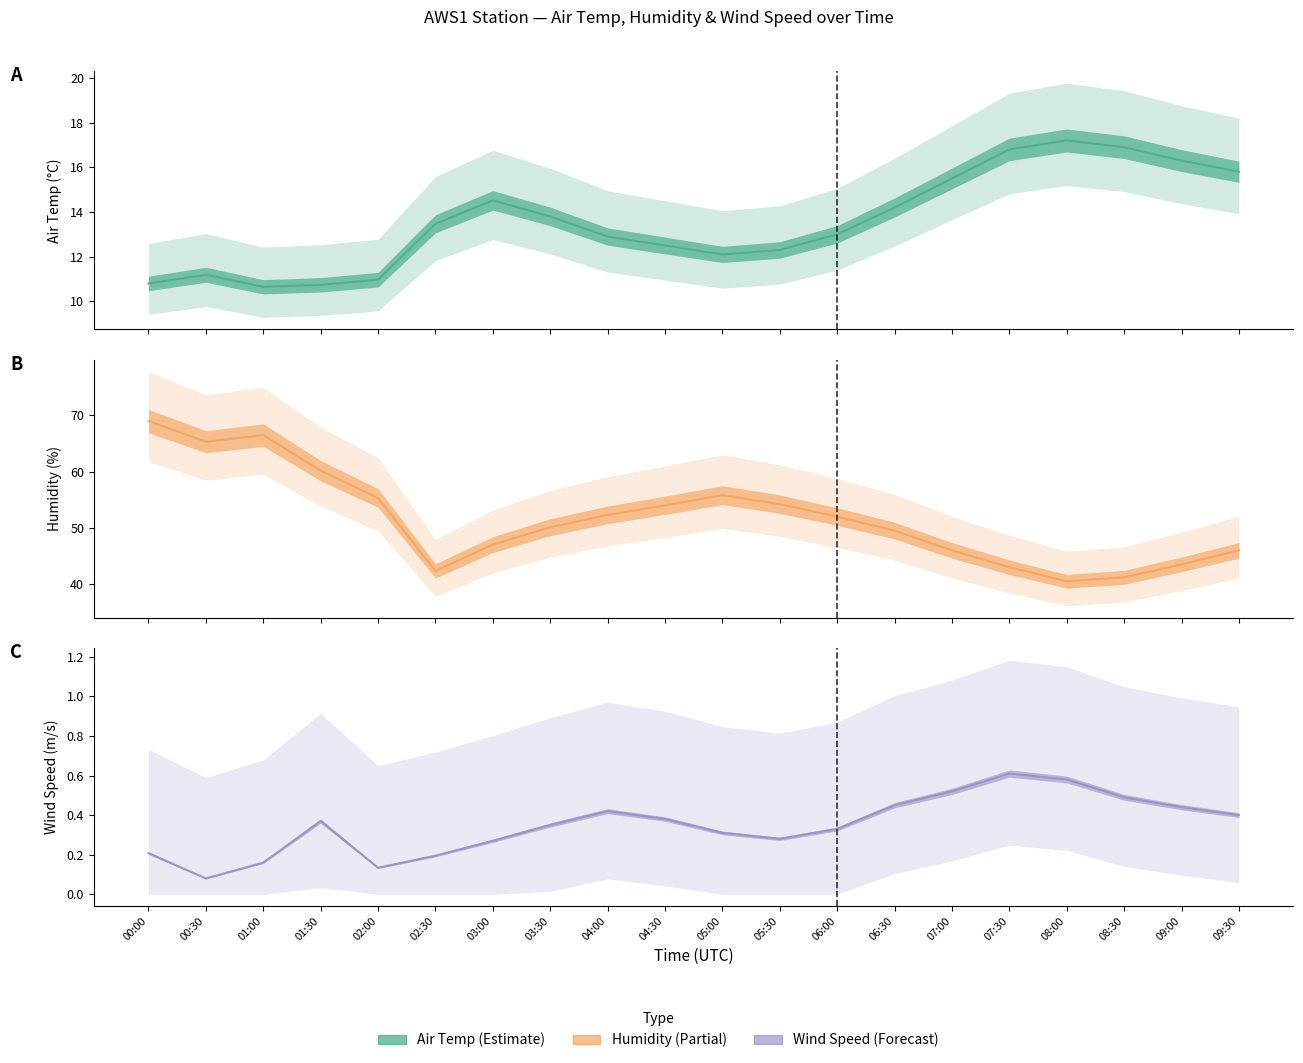

What is the label of the 5th point from the left?

02:00